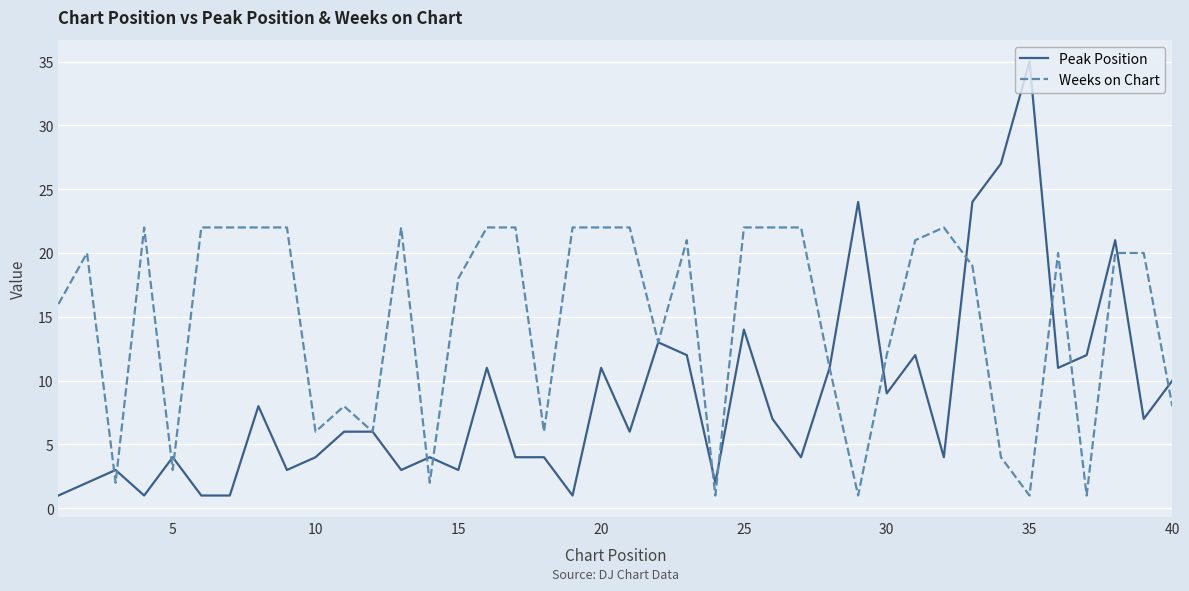

Which series has the widest spread of values?

Peak Position